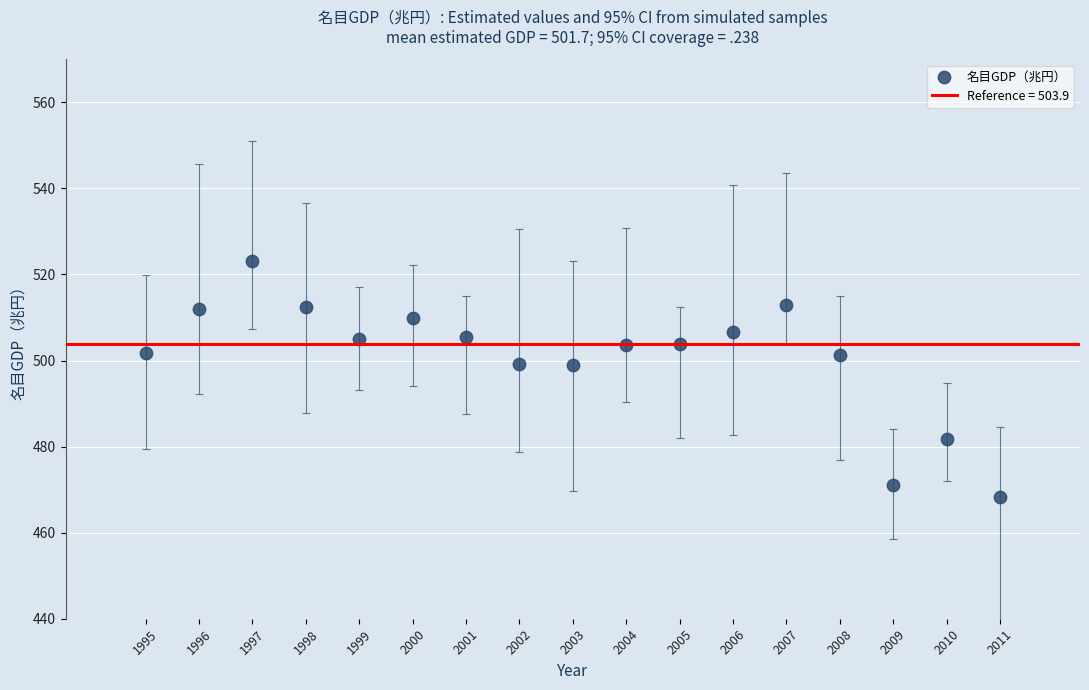

What is the range of Y values (max minus min)?

54.8